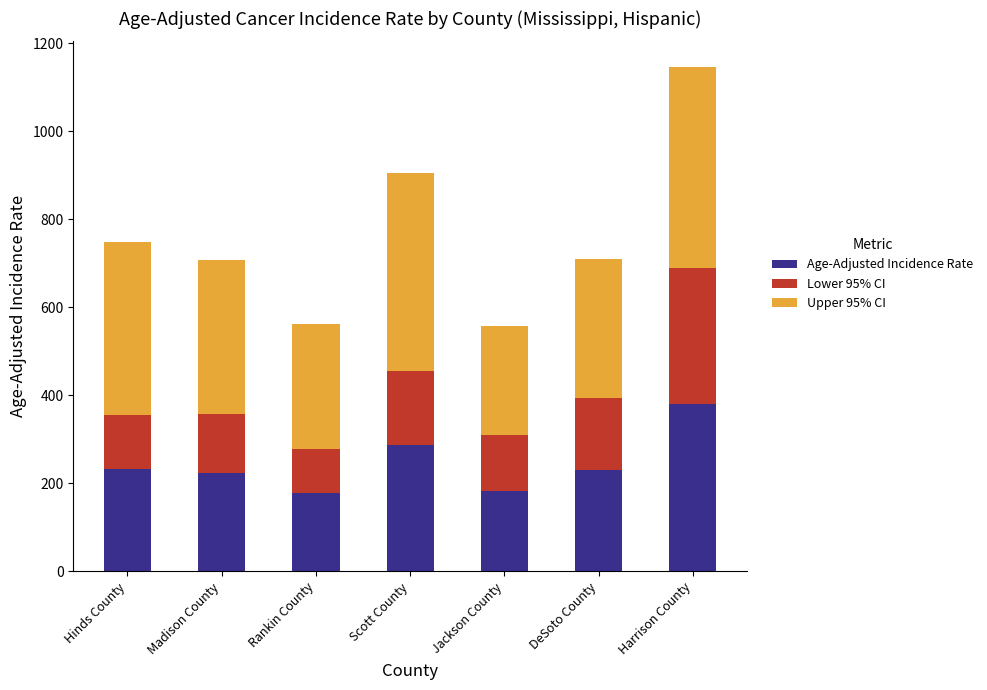

What is the difference between the second highest and second lowest values in the Age-Adjusted Incidence Rate series?

104.6